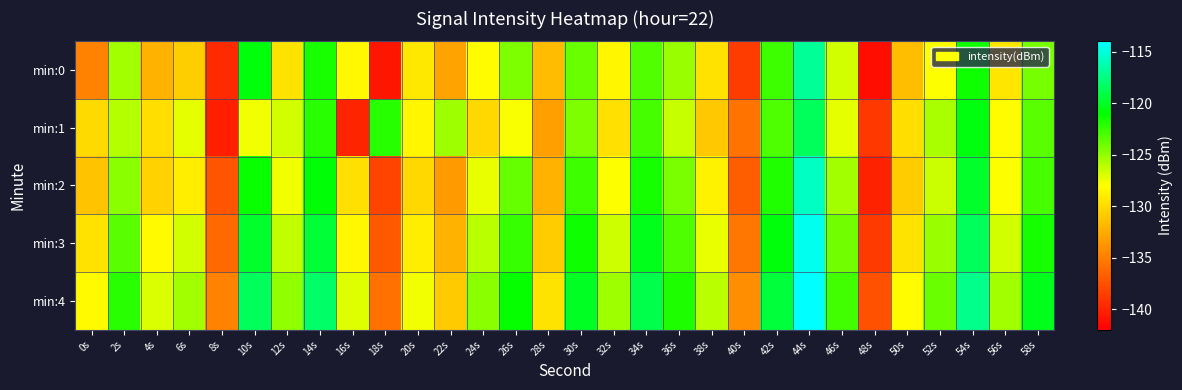

What is the spread (max minus min) of values at 46s?

4.5